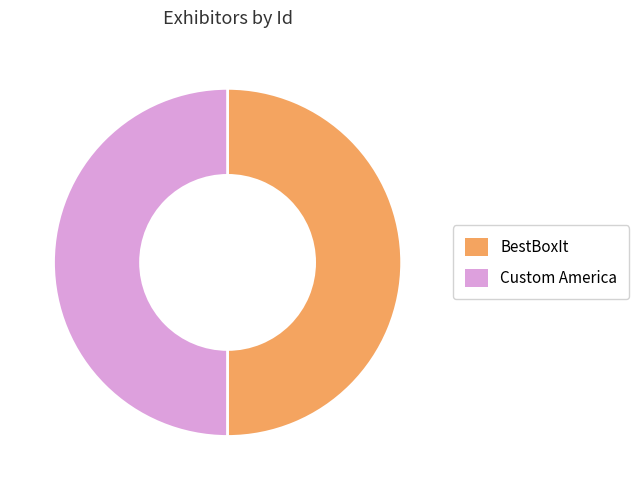

What is the ratio of the value at BestBoxIt to the value at Custom America?

1.0